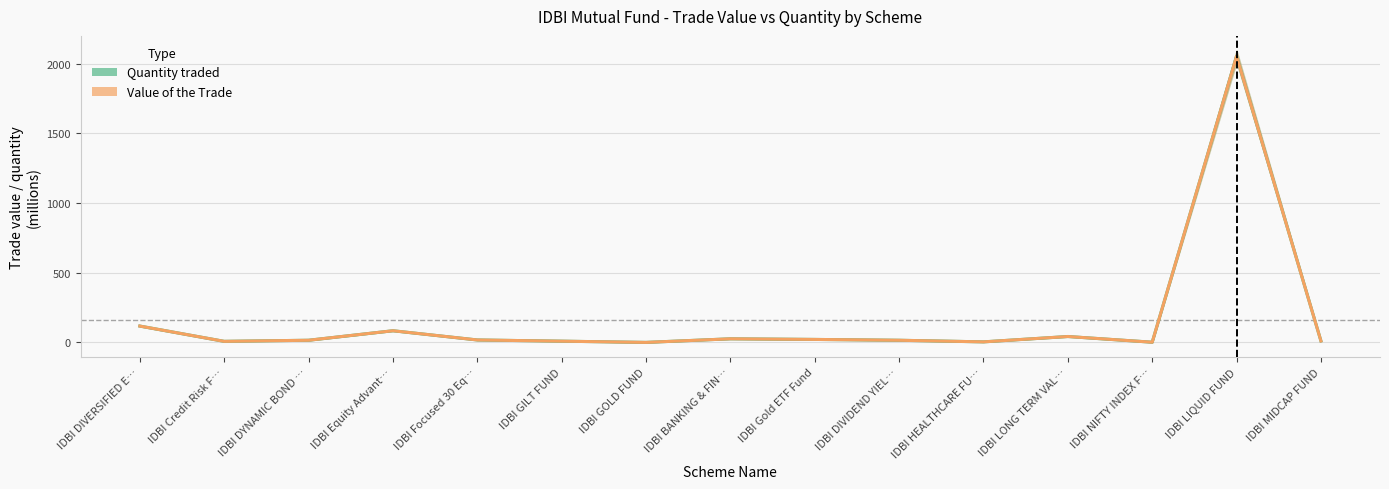

Which series changed the most between IDBI DIVERSIFIED E… and IDBI Focused 30 Eq…?

Quantity traded